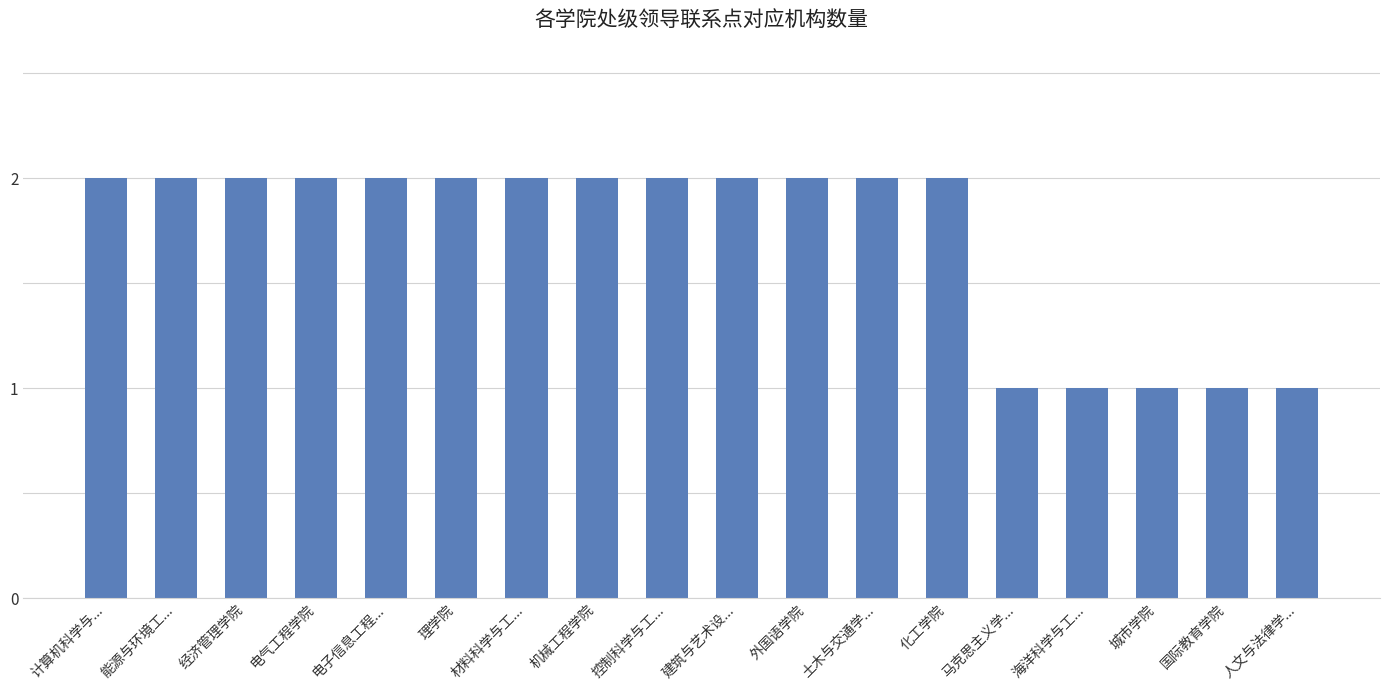

Reading left to right, extract all data points from this chart.

2	2	2	2	2	2	2	2	2	2	2	2	2	1	1	1	1	1